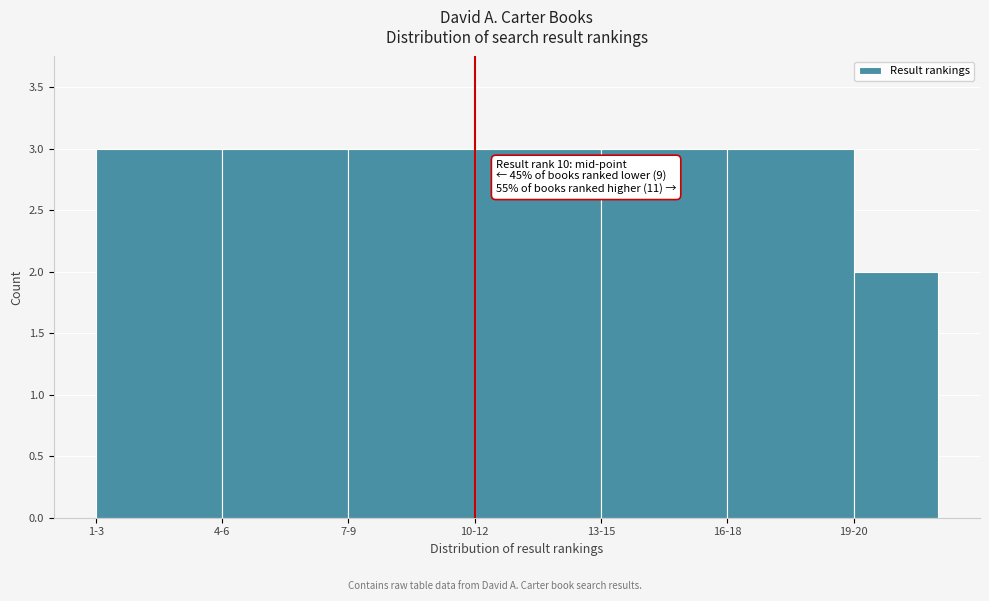

Reading right to left, transcribe all the data shown in this chart.

2	3	3	3	3	3	3